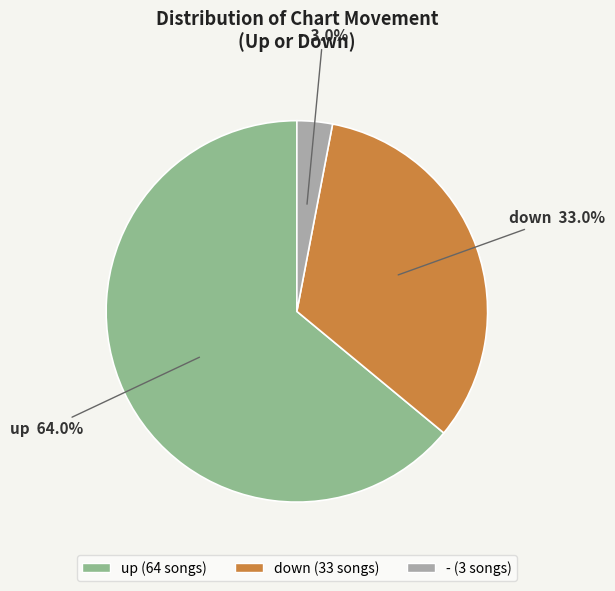

What percentage do up and down together represent?

97.0%